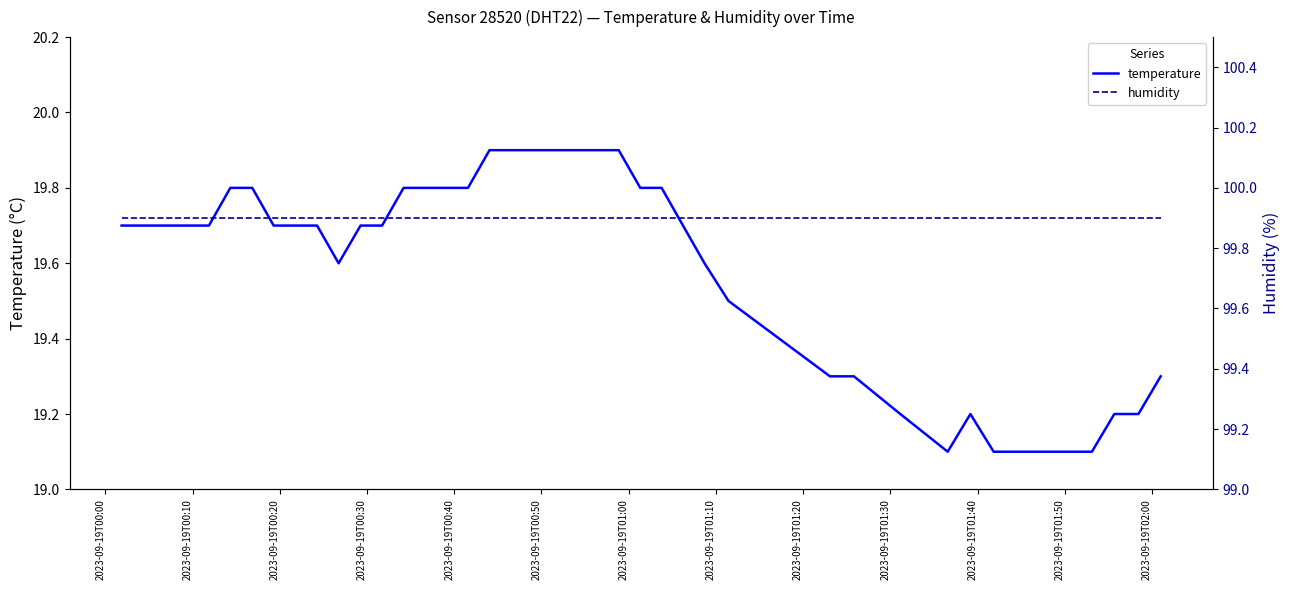

List the series in order of their overall mean, highest first.

humidity, temperature